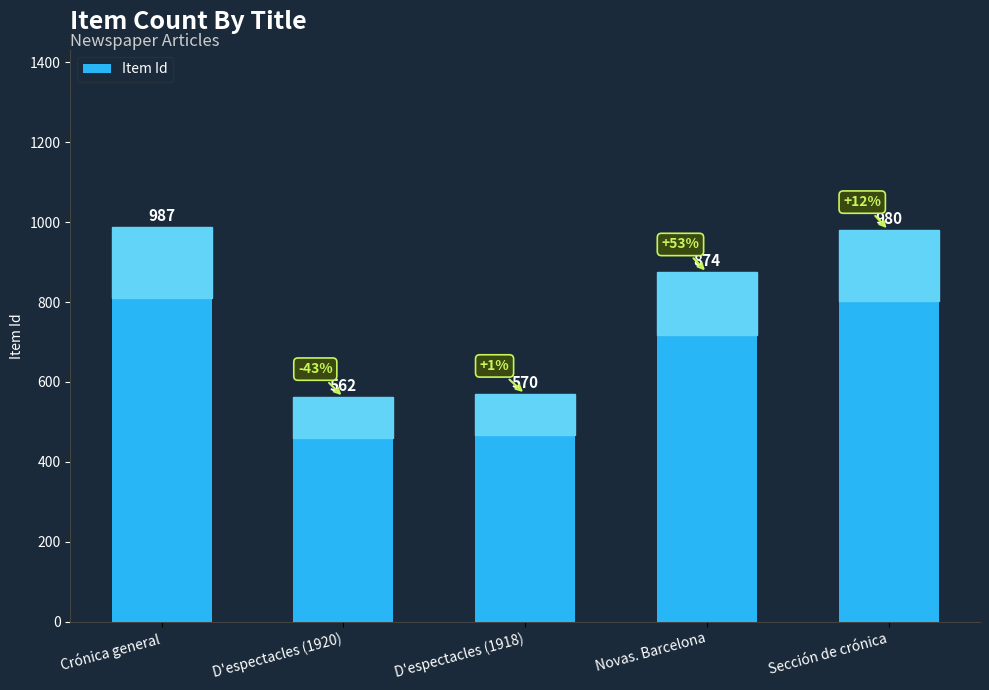

What is the average value?

795